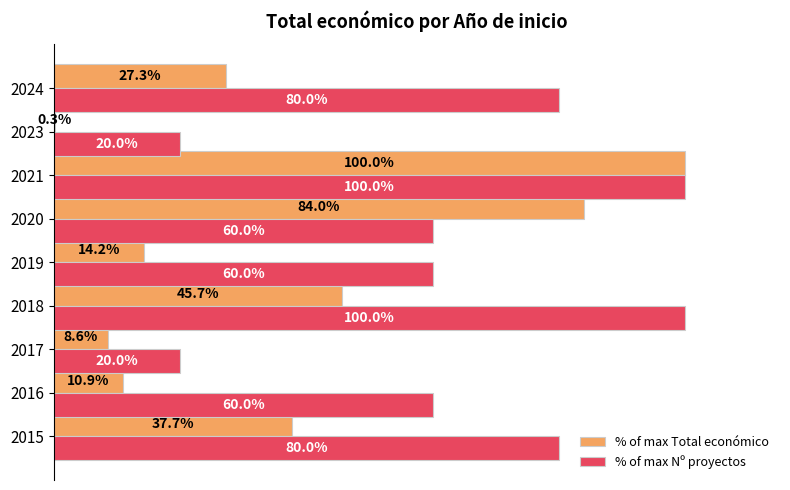

Which series has the largest total across all categories?

% of max Nº proyectos